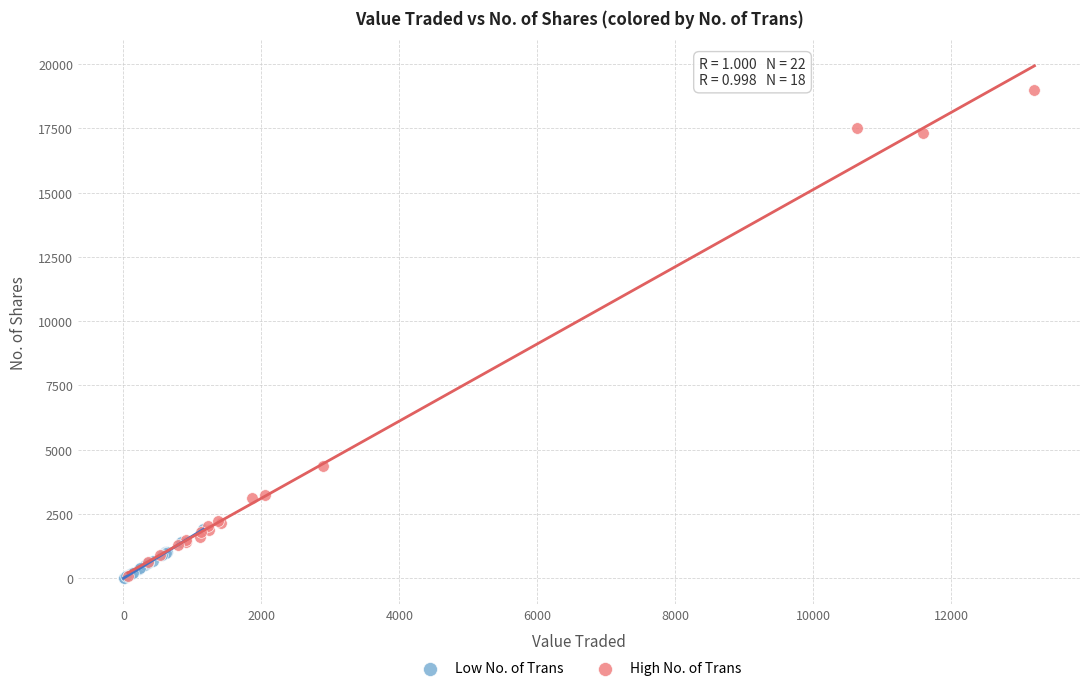

Which series reaches the maximum Y coordinate?

High No. of Trans